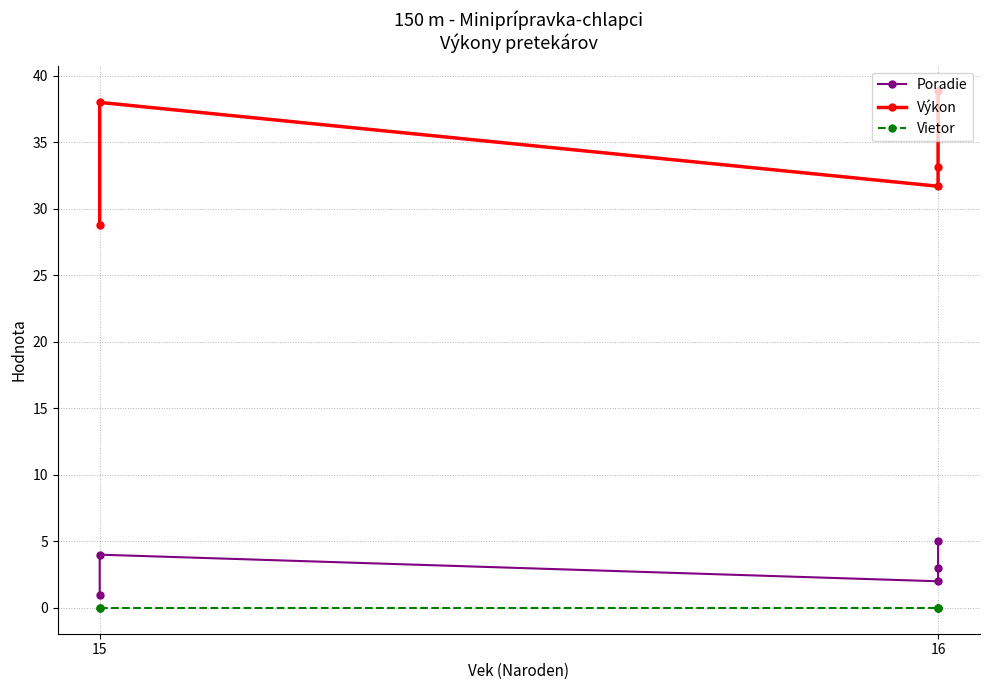

At which category does Poradie reach its first local peak?

15